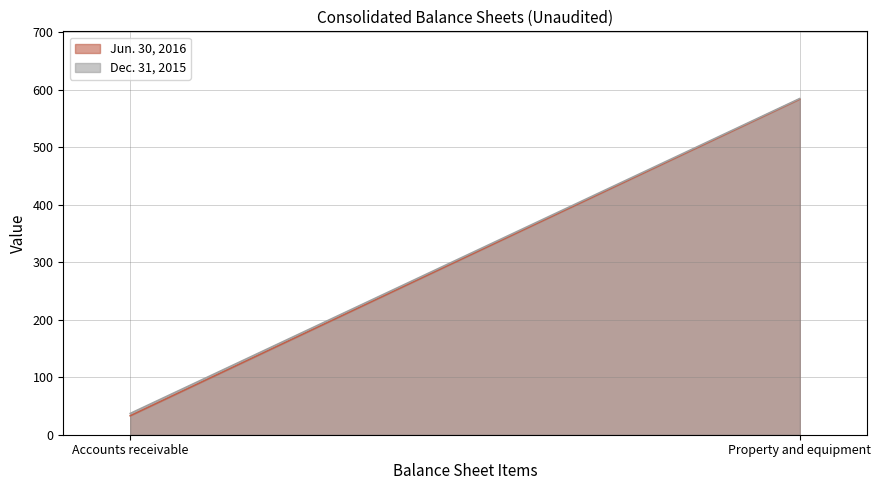

At which category is the sum across all series the highest?

Property and equipment